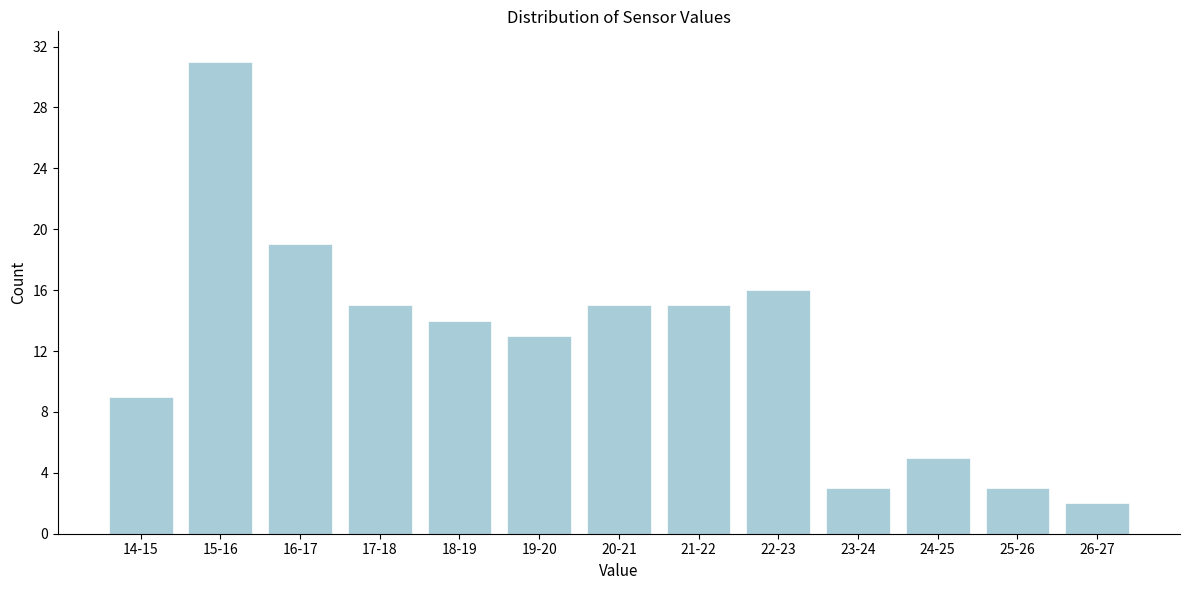

Reading right to left, list all the values displayed in this chart.

26-27=2	25-26=3	24-25=5	23-24=3	22-23=16	21-22=15	20-21=15	19-20=13	18-19=14	17-18=15	16-17=19	15-16=31	14-15=9